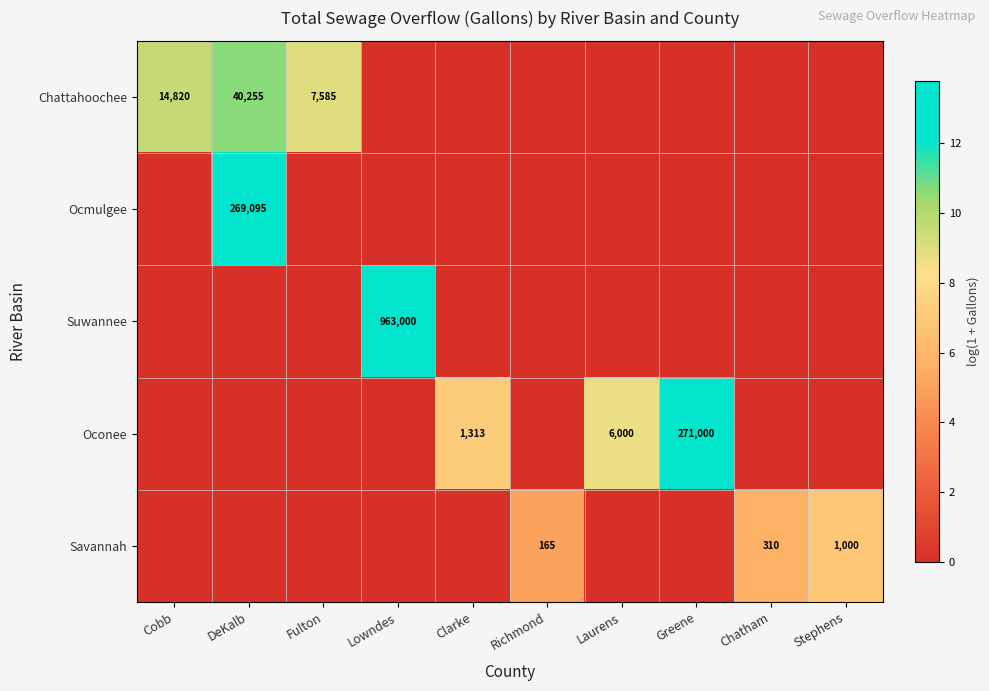

Which series has the widest spread of values?

Suwannee